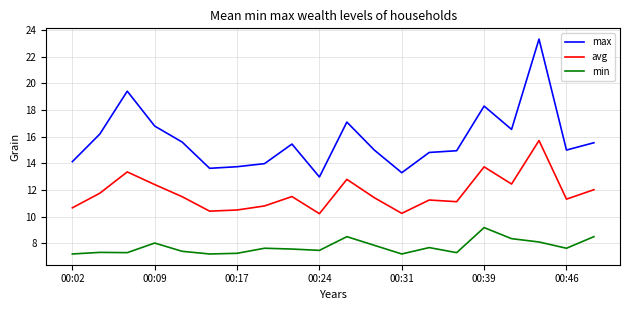

What is the difference between the maximum and minimum values in the min series?

2.0